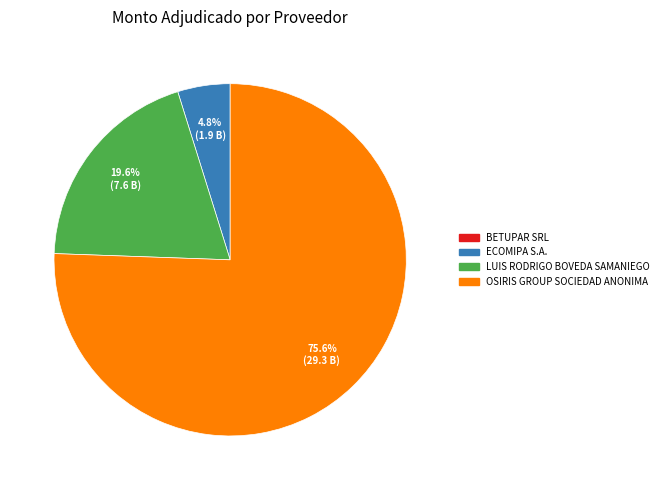

Is it true that OSIRIS GROUP SOCIEDAD ANONIMA is 76% of the pie?

True